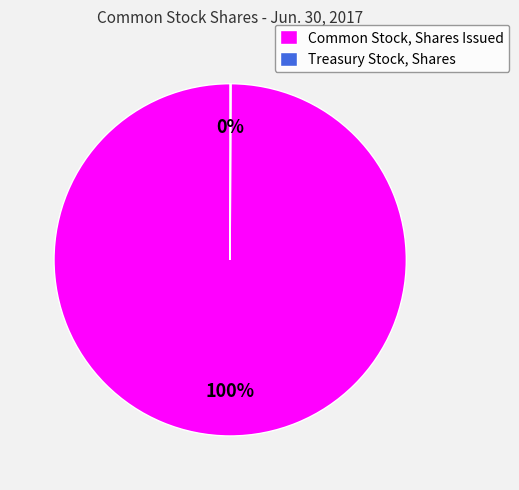

Is it true that Common Stock, Shares Issued is 100% of the pie?

True